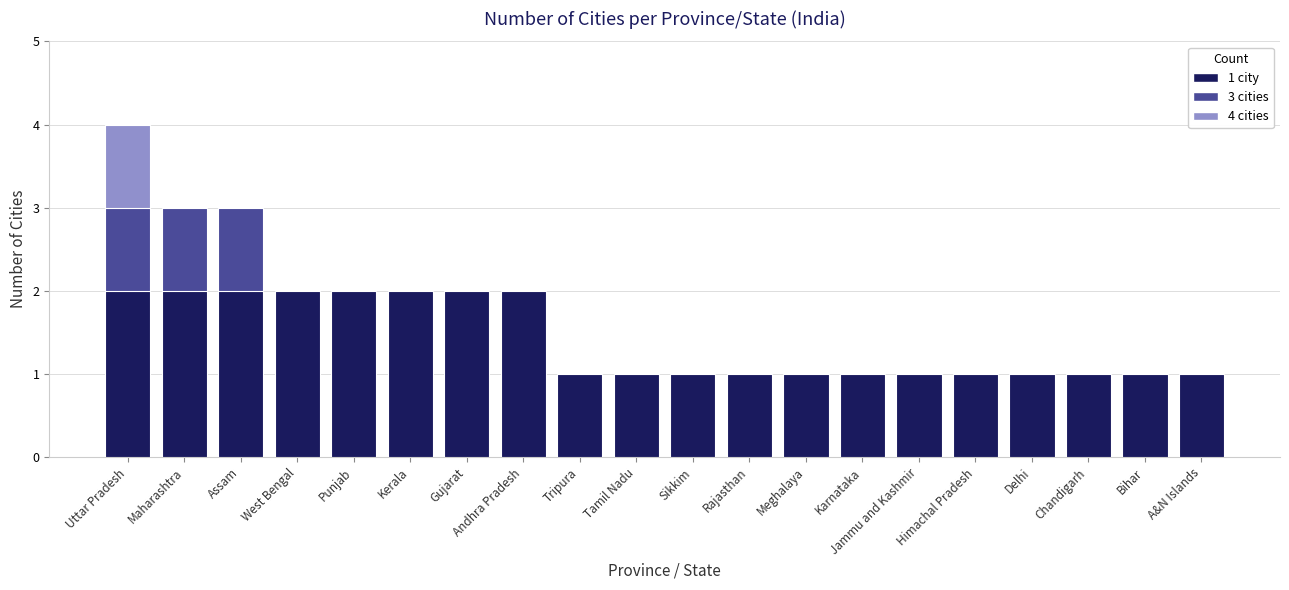

Is it true that the value at Andhra Pradesh is 1?

False